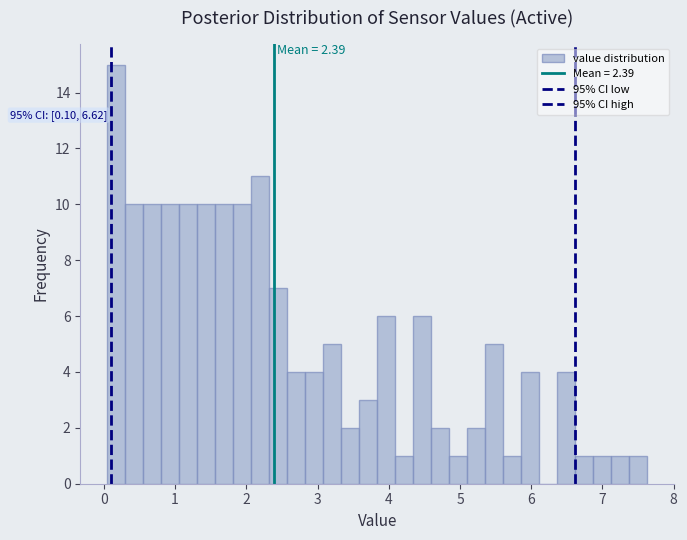

Around what value on the x-axis is the tallest bar? Give the approximate position of its centre, as read against the axis.

0.2